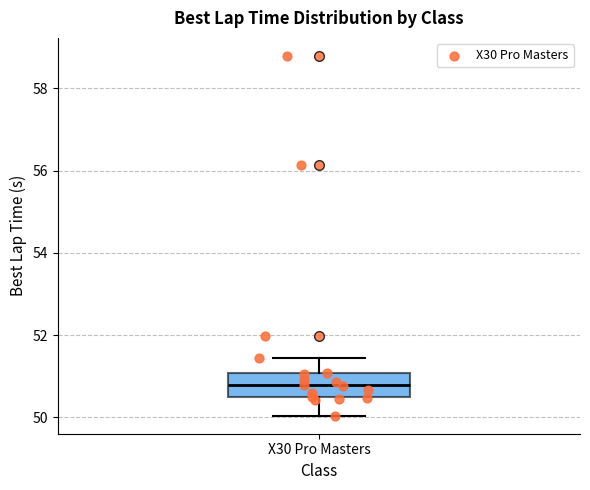

Read this box plot against the y-axis: the position of the median line, the range covered by the box, and the ends of both whiskers. The values are not printed on the chart, so give them approximately, as read against the axis.

median 50.8, box 50.6 to 51.0, whiskers 50.0 to 51.4